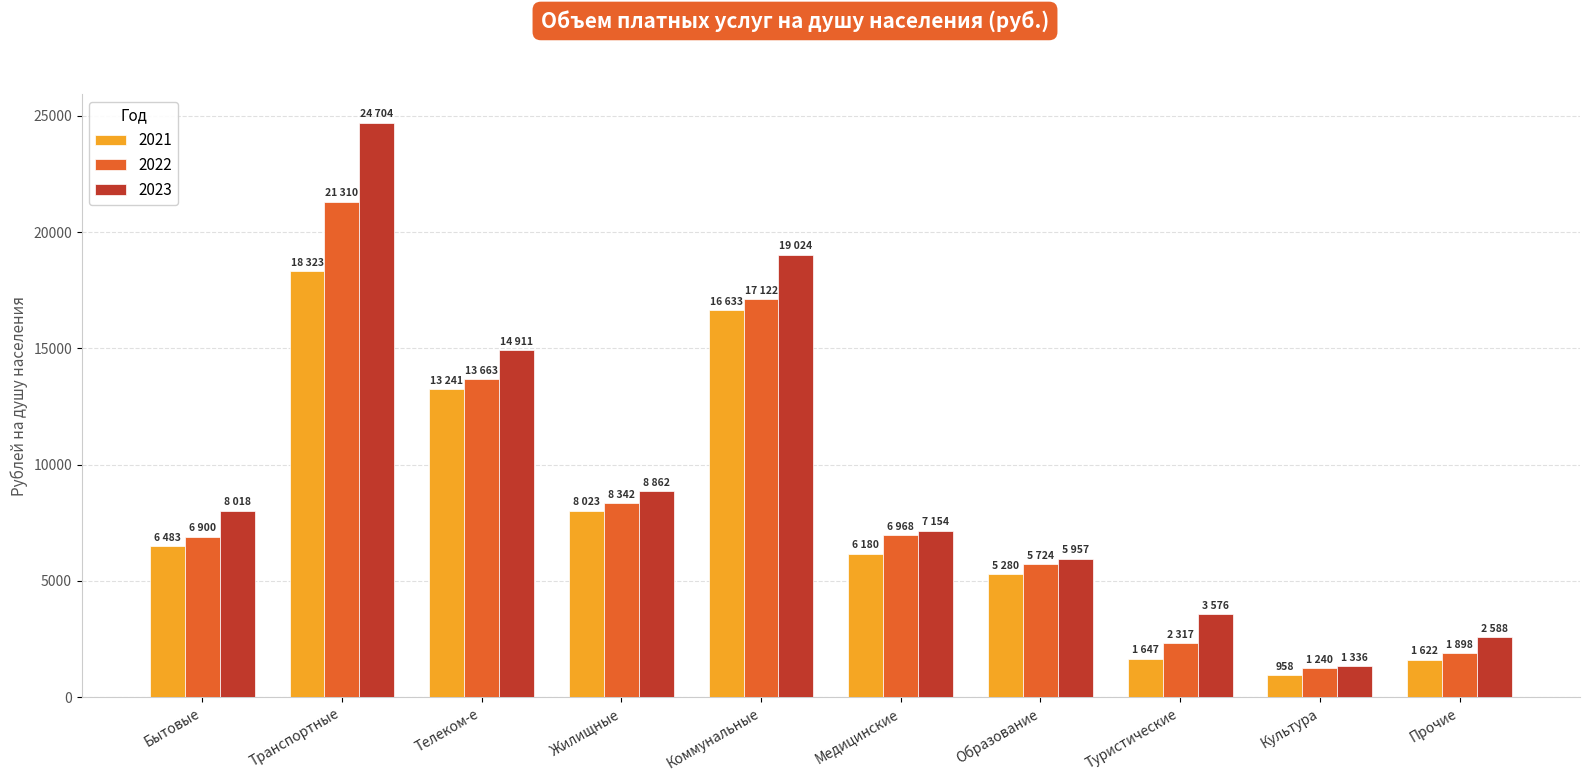

The 2021 series shows 2728.0 at Медицинские. True or false?

False